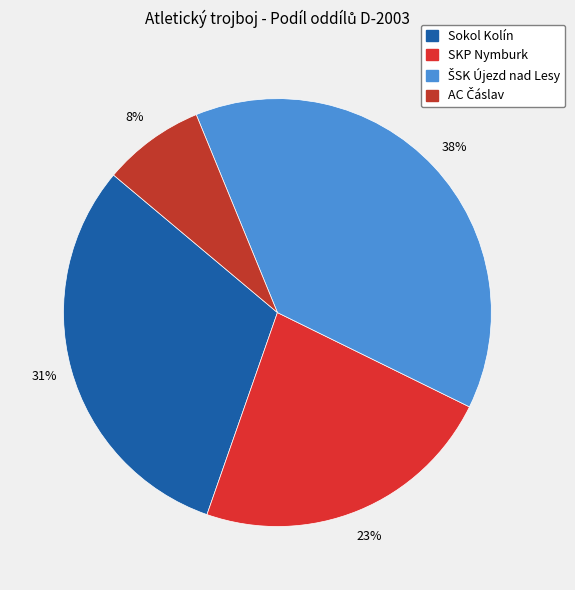

Is there any slice that represents more than half of the pie?

No